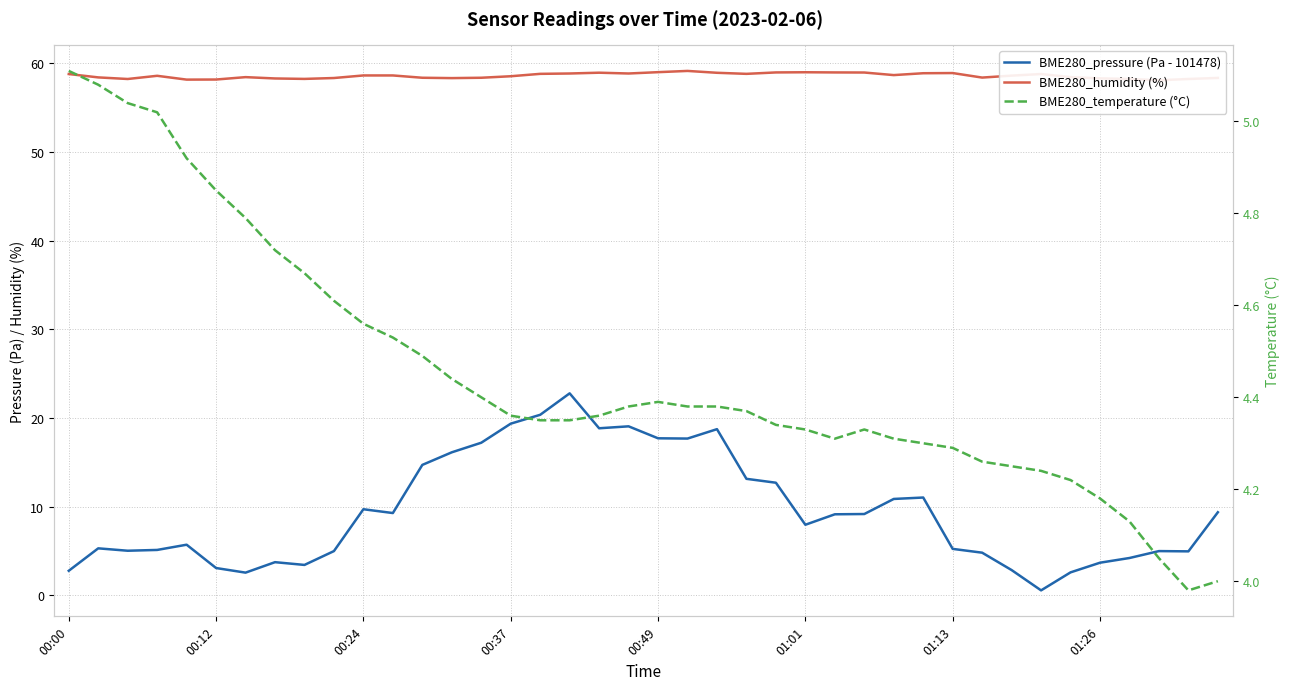

Which series changed the most between 21 and 24?

BME280_pressure (Pa - 101478)